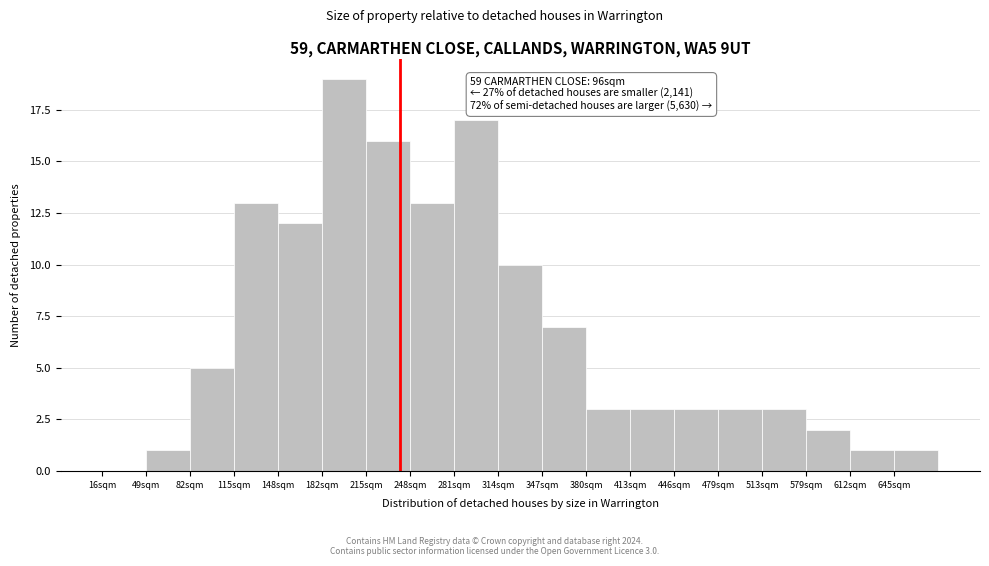

Reading right to left, extract all data points from this chart.

645sqm=1	612sqm=1	579sqm=2	513sqm=3	479sqm=3	446sqm=3	413sqm=3	380sqm=3	347sqm=7	314sqm=10	281sqm=17	248sqm=13	215sqm=16	182sqm=19	148sqm=12	115sqm=13	82sqm=5	49sqm=1	16sqm=0